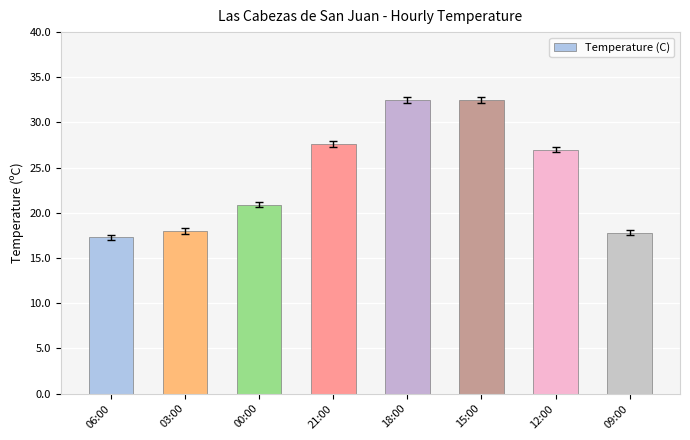

What is the value of the 3rd bar from the left?

20.9